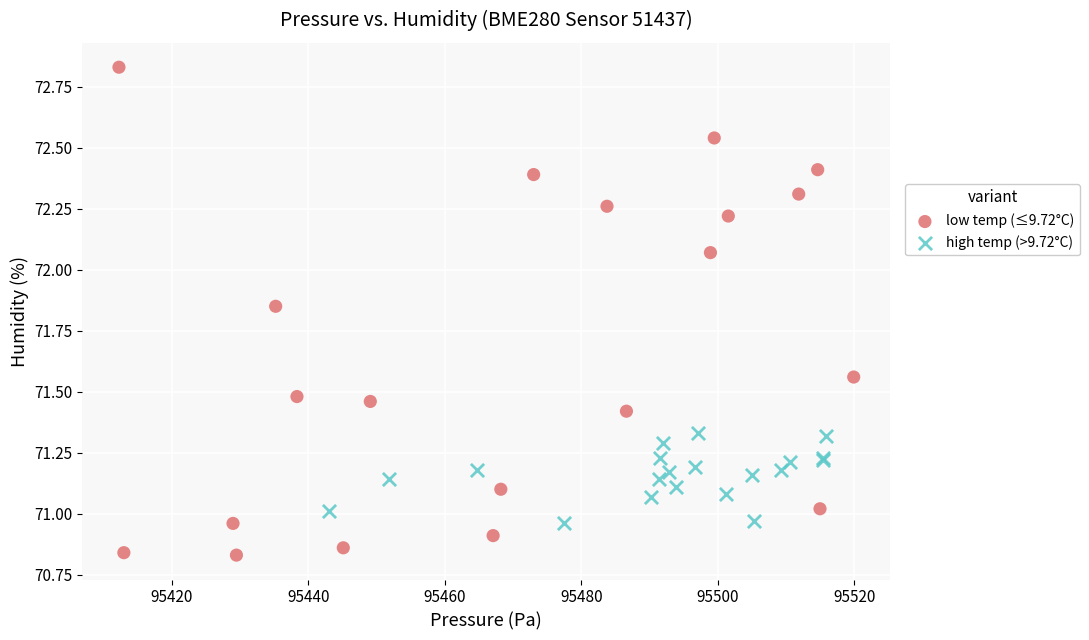

Which series reaches the maximum Y coordinate?

low temp (≤9.72°C)